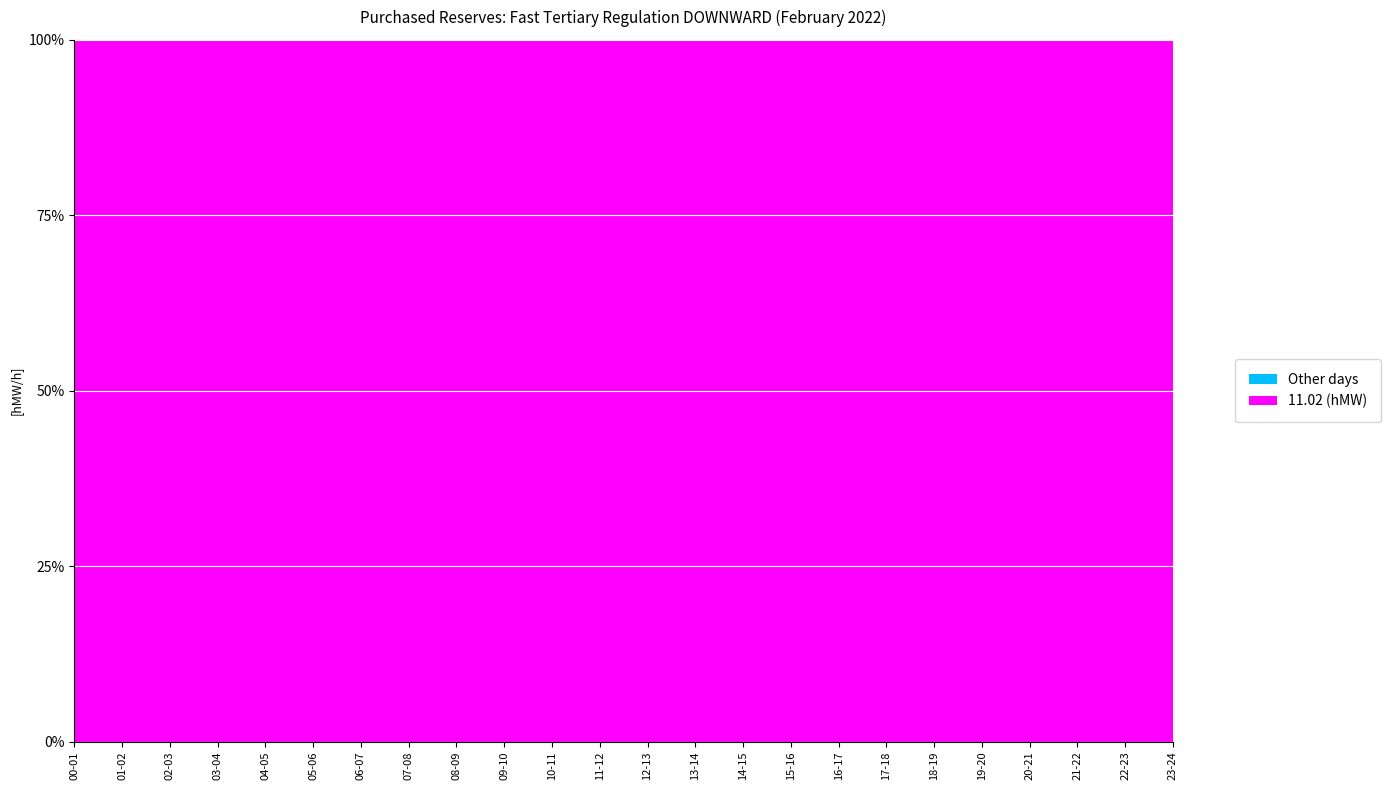

Reading right to left, extract all data points from this chart.

11.02 (hMW): 150	150	150	150	150	150	150	150	150	150	150	150	150	150	150	150	150	150	150	150	150	150	150	150
Other days: 0	0	0	0	0	0	0	0	0	0	0	0	0	0	0	0	0	0	0	0	0	0	0	0